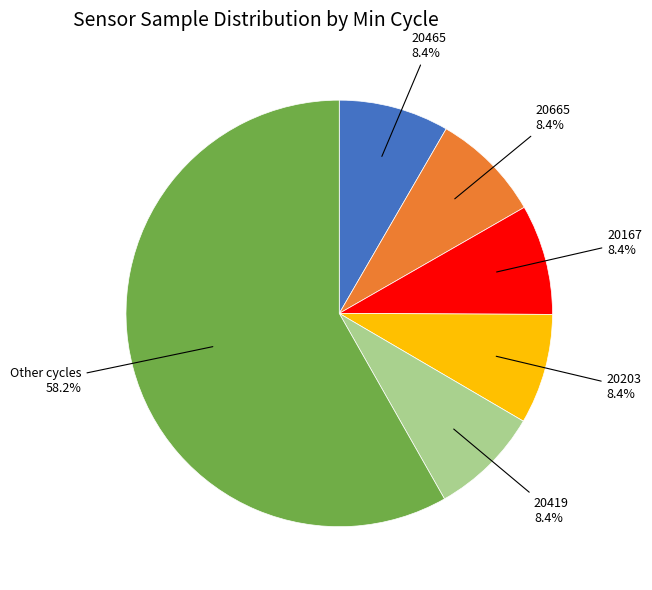

How many slices are in this pie chart?

6